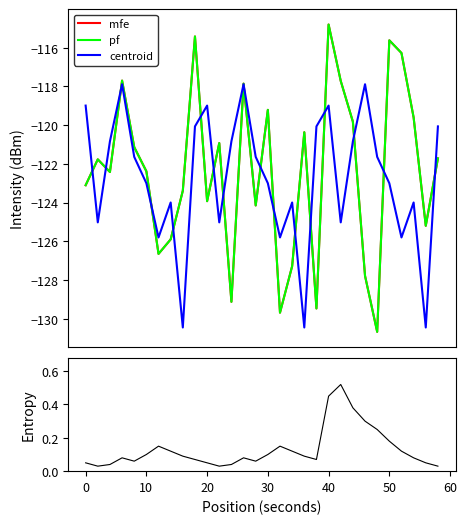

What is the total value across all series at 19?

-378.9